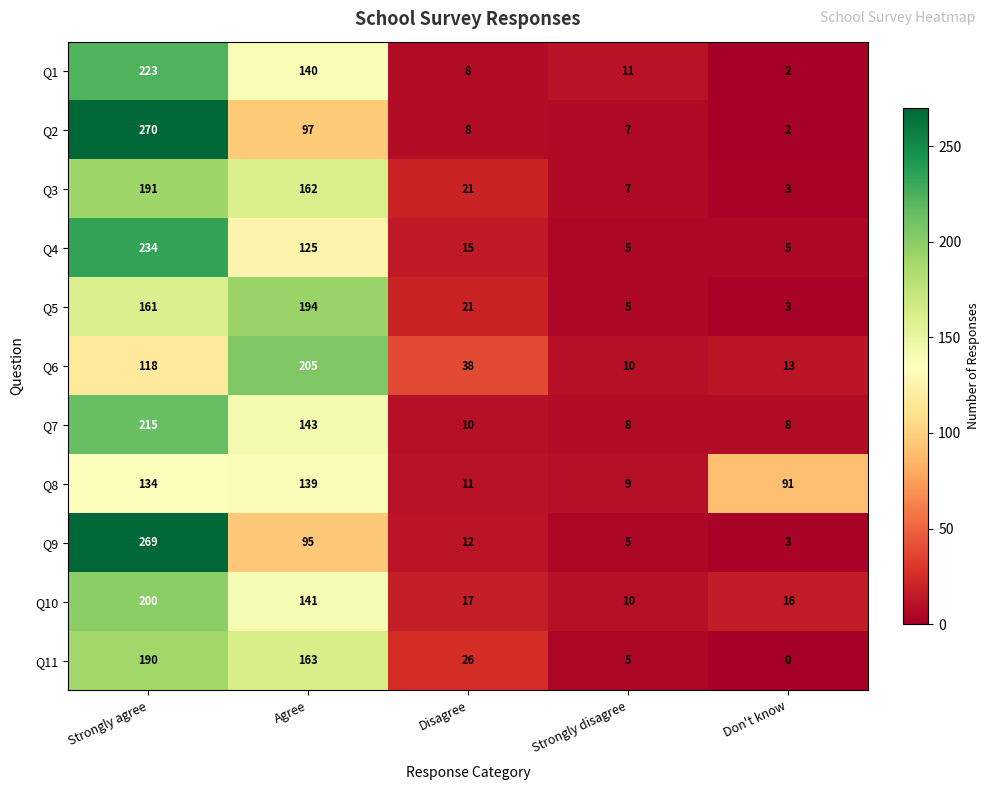

What is the average value of the Q11 series?

77